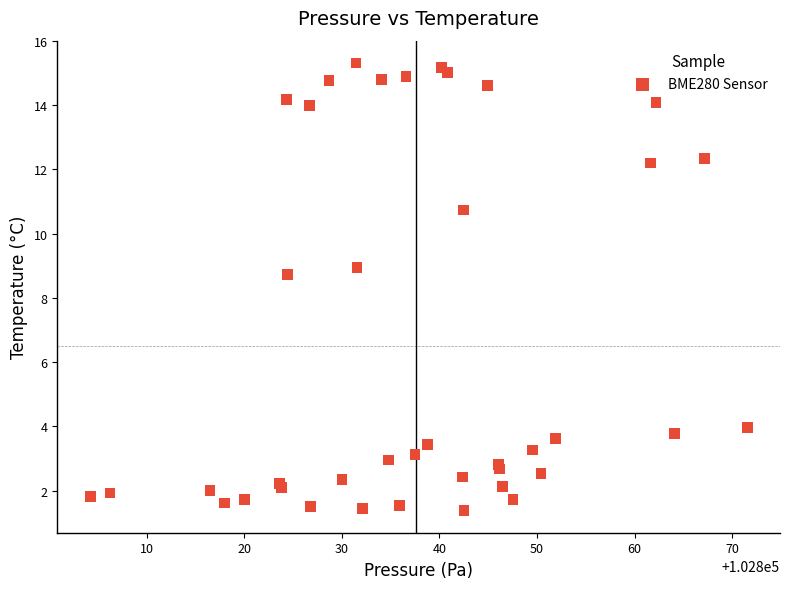

What Y value in the scatter plot is closest to 8?

8.7